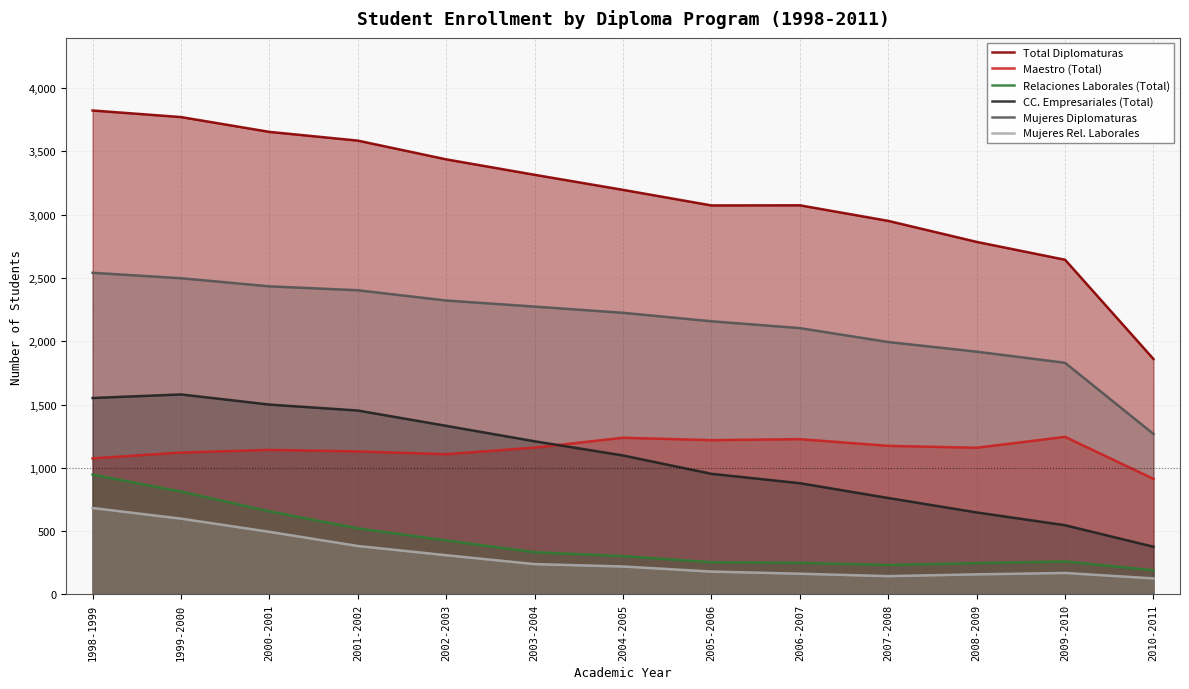

Is it true that CC. Empresariales (Total) equals 581 at 2000-2001?

False